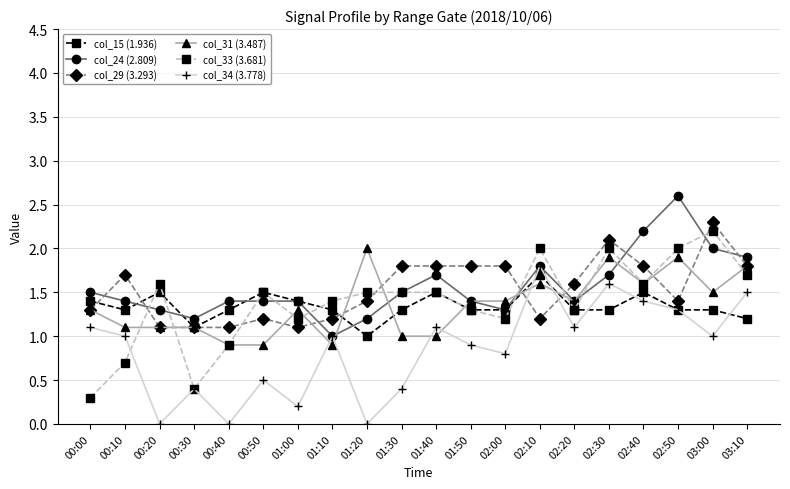

Is the value of col_15 (1.936) at 02:30 greater than the value of col_33 (3.681) at 02:30?

No